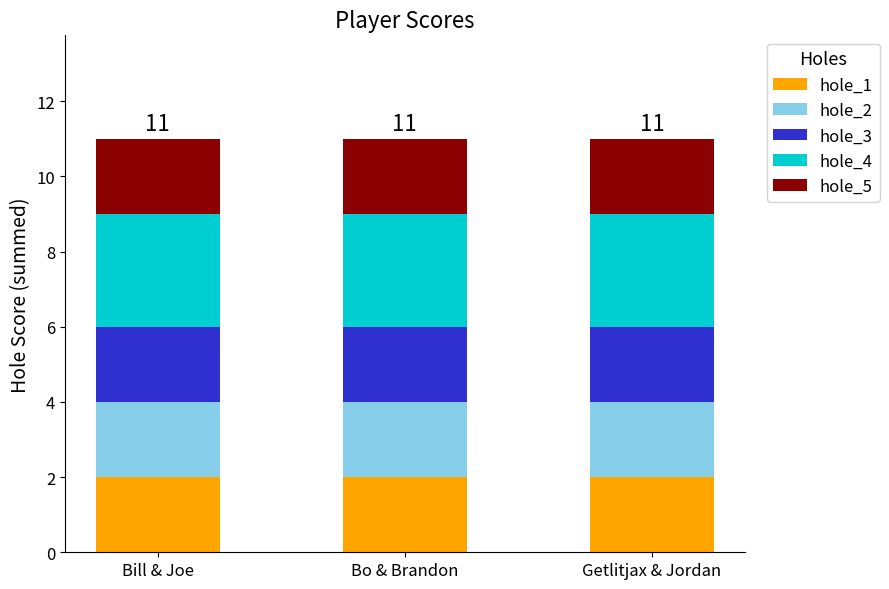

True or false: hole_1 has a value of 1 at Getlitjax & Jordan.

False